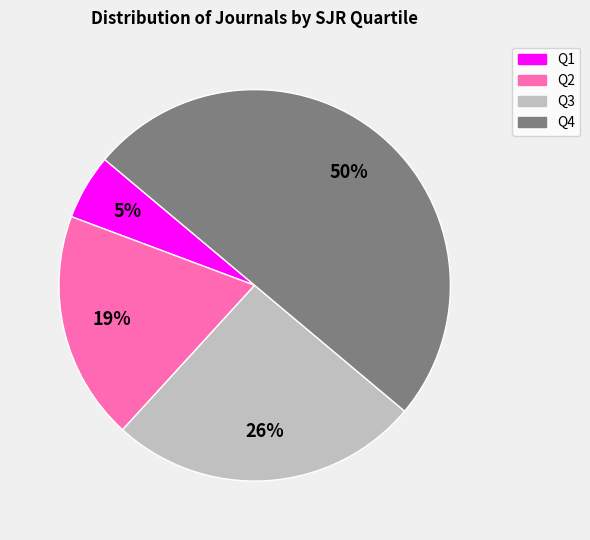

Does Q1 represent more than half of the total?

No